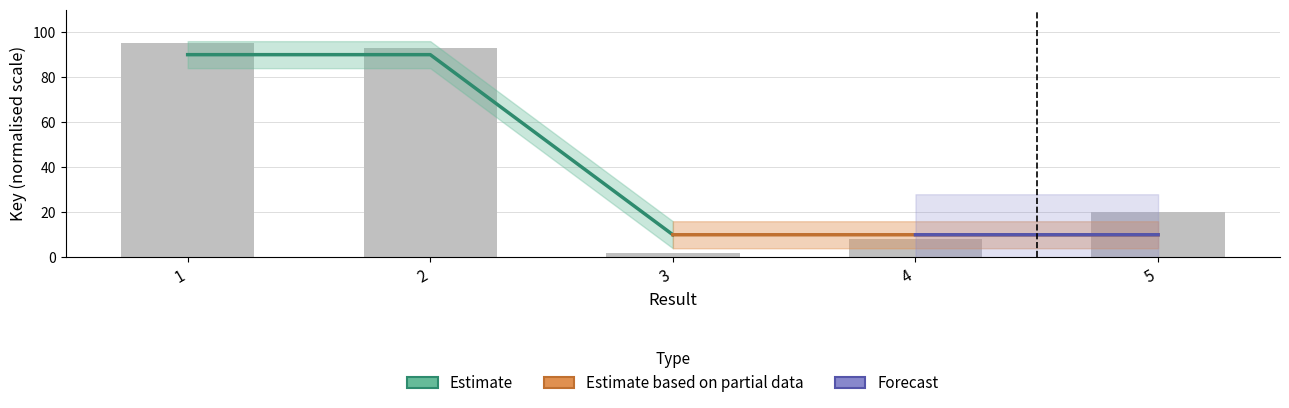

Between 3 and 5, which is larger?

5